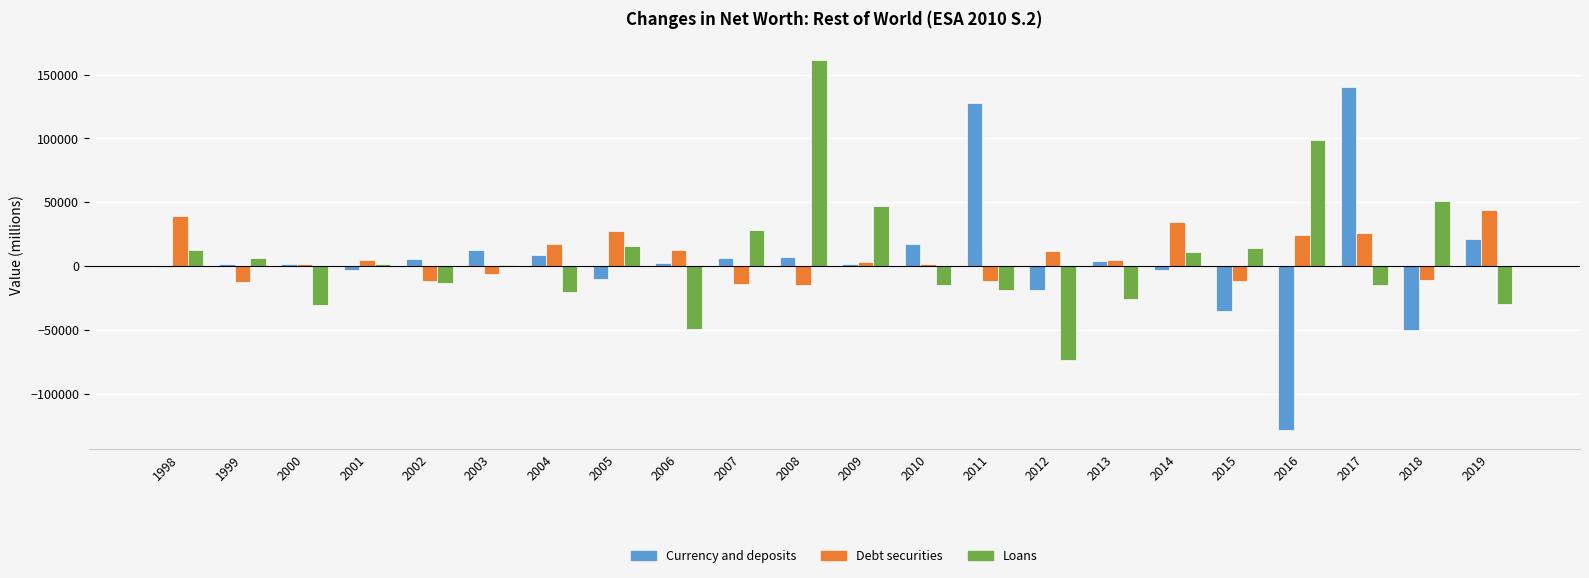

How many data points does each series have?

22